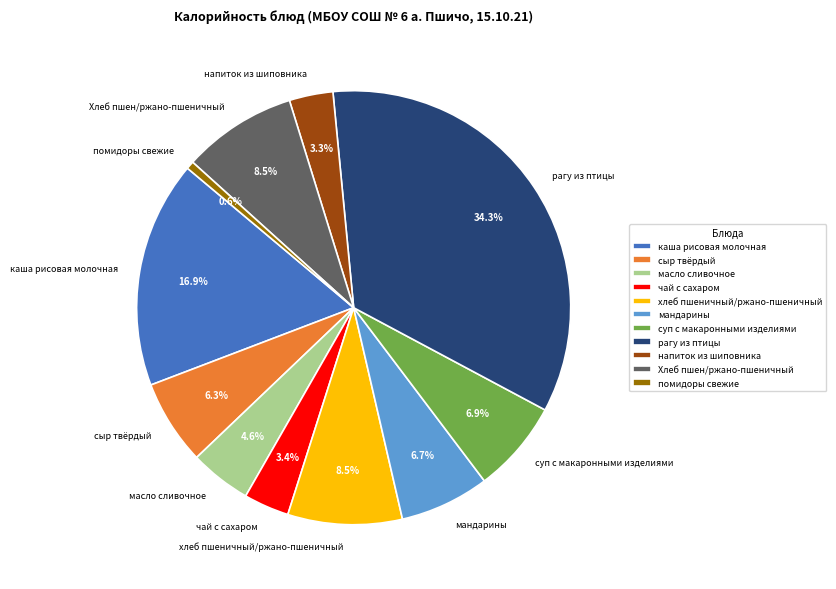

How many slices are in this pie chart?

11